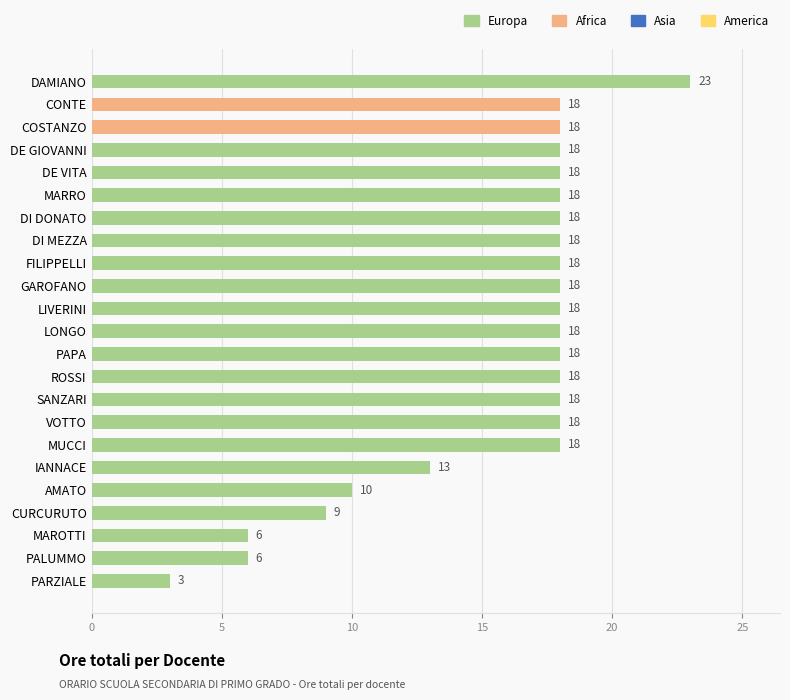

What is the difference between the maximum and minimum values?

20